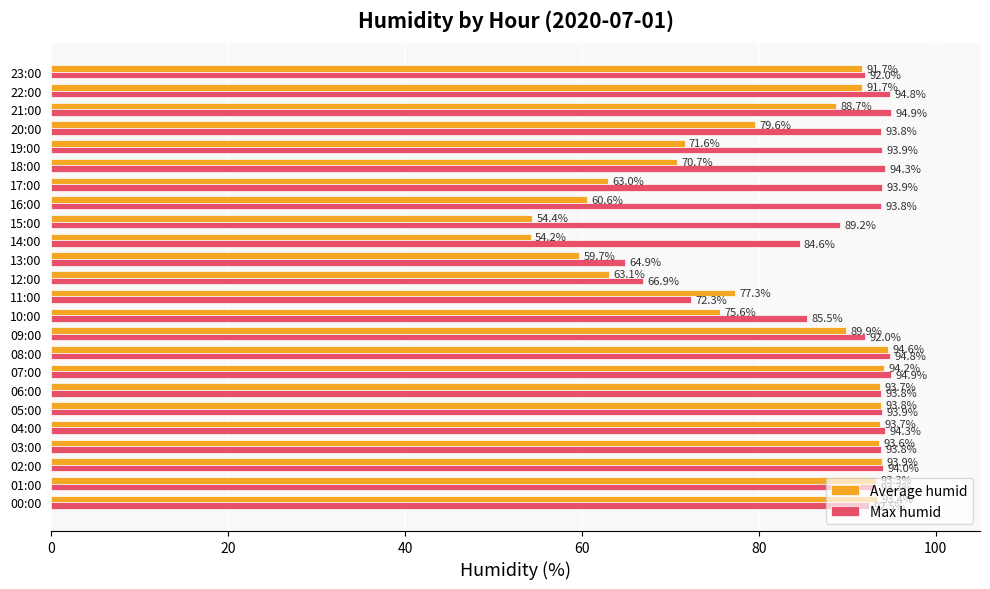

Which series has the largest range (max minus min)?

Average humid